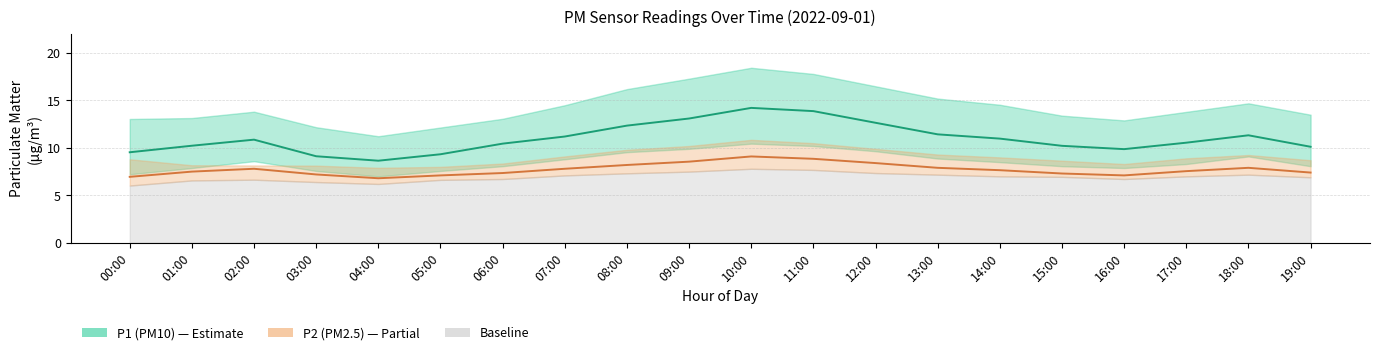

Reading left to right, transcribe all the data shown in this chart.

P1 (PM10) mean: 9.5	10.2	10.9	9.1	8.7	9.3	10.4	11.2	12.3	13.1	14.2	13.9	12.7	11.4	11.0	10.2	9.9	10.6	11.3	10.1
P2 (PM2.5) mean: 7.0	7.5	7.8	7.2	6.8	7.1	7.3	7.8	8.2	8.6	9.1	8.8	8.4	7.9	7.7	7.3	7.1	7.5	7.9	7.4